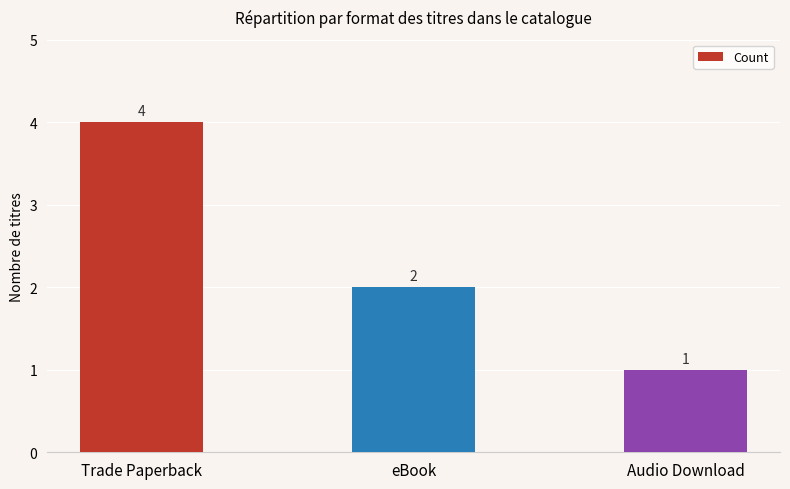

How many bars are there in total?

3